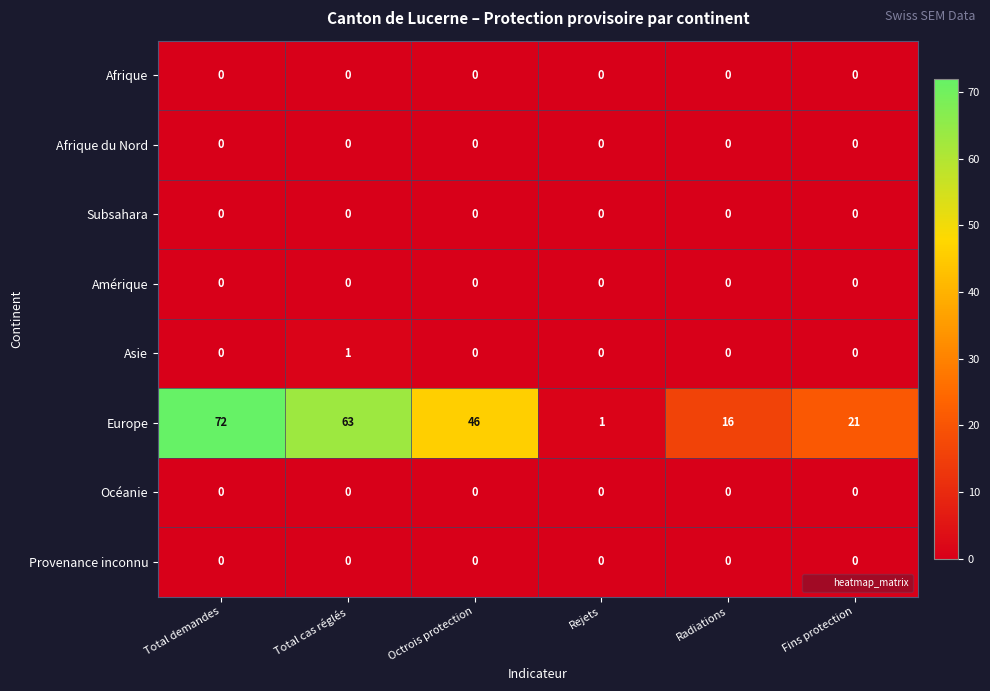

At how many categories does at least one series exceed 33?

3